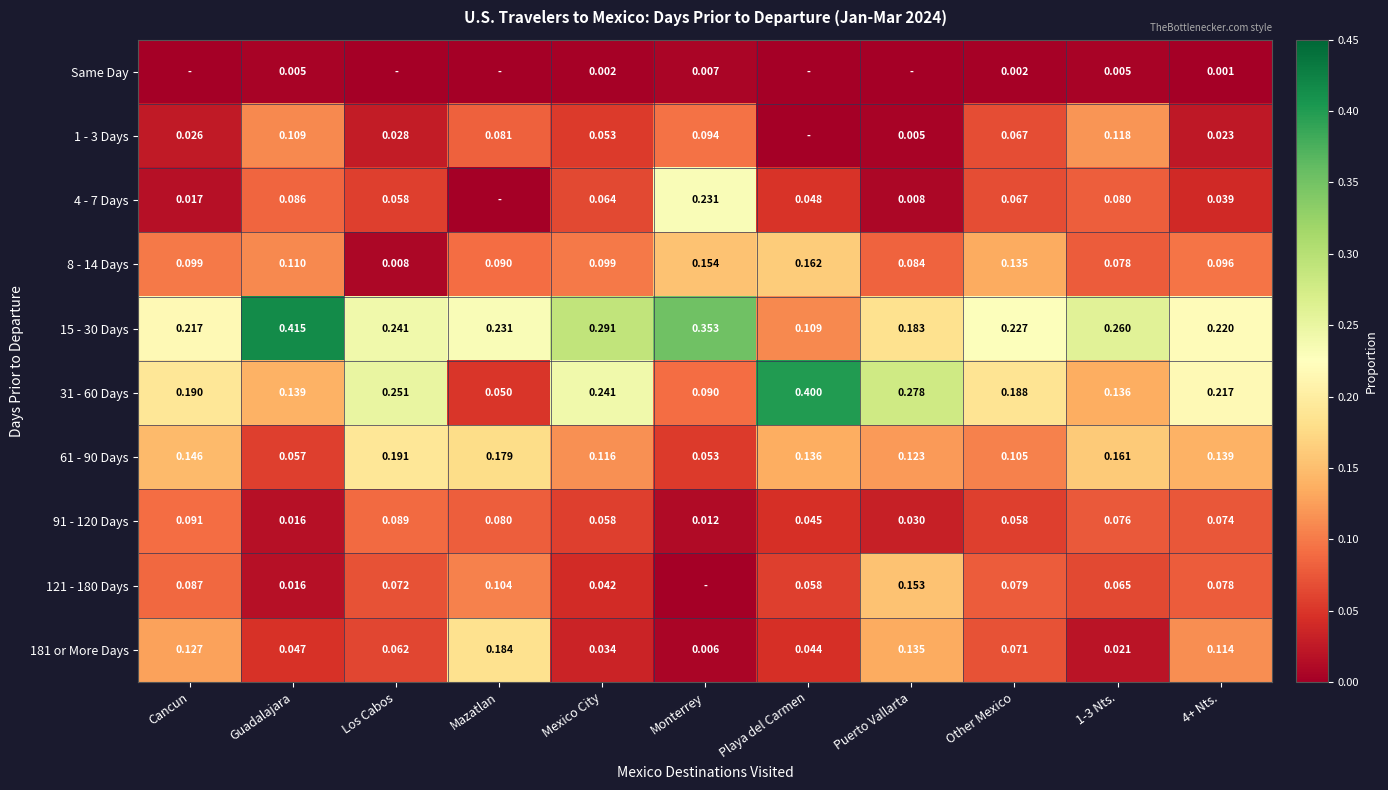

Is the value of 61 - 90 Days at Other Mexico greater than the value of 15 - 30 Days at 4+ Nts.?

No